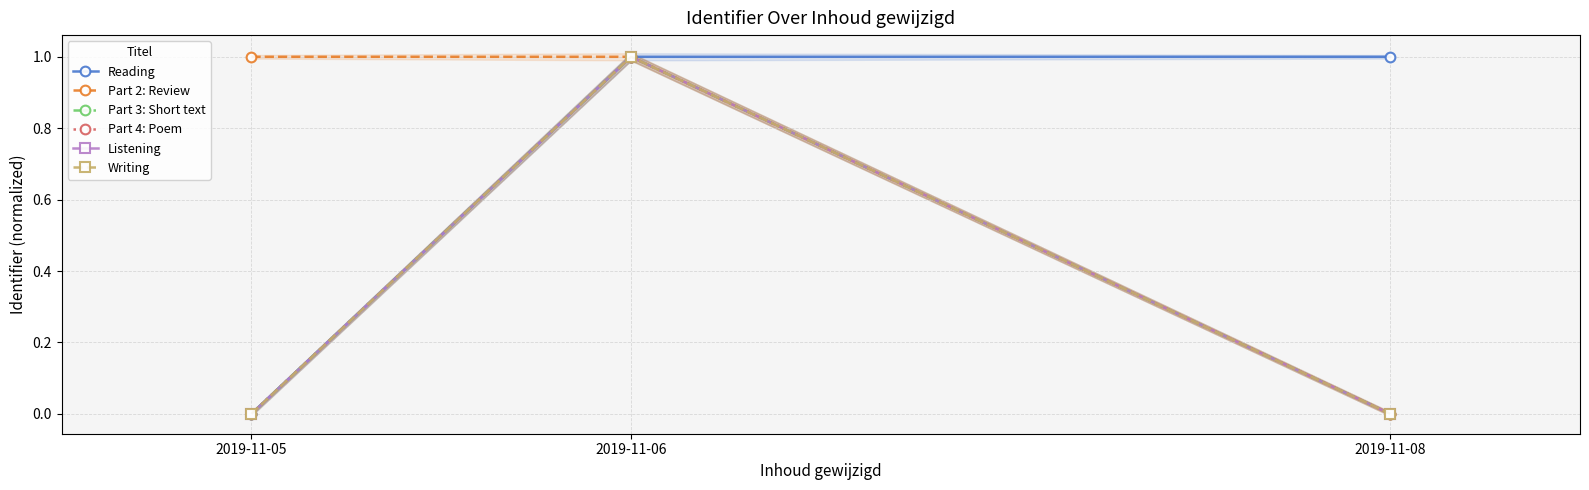

Rank the categories by Reading value from lowest to highest.

2019-11-05, 2019-11-06, 2019-11-08